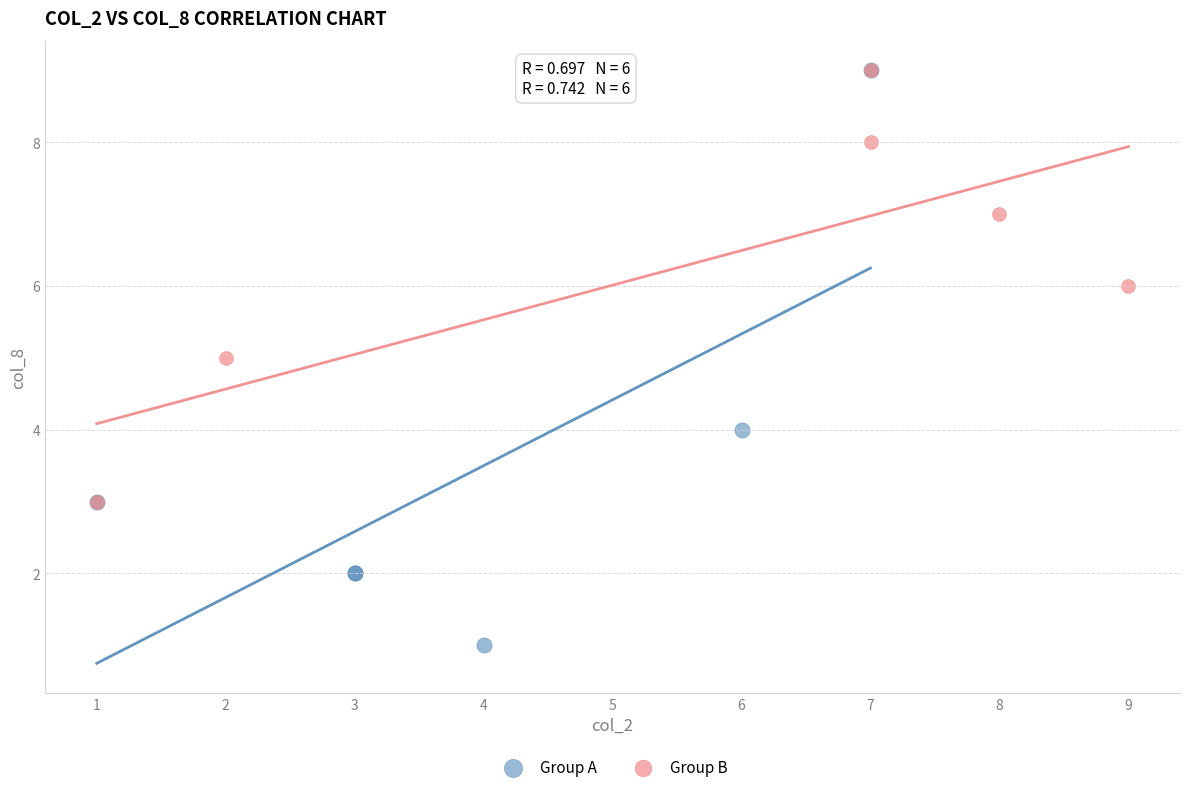

Which series contains the lowest Y value?

Group A